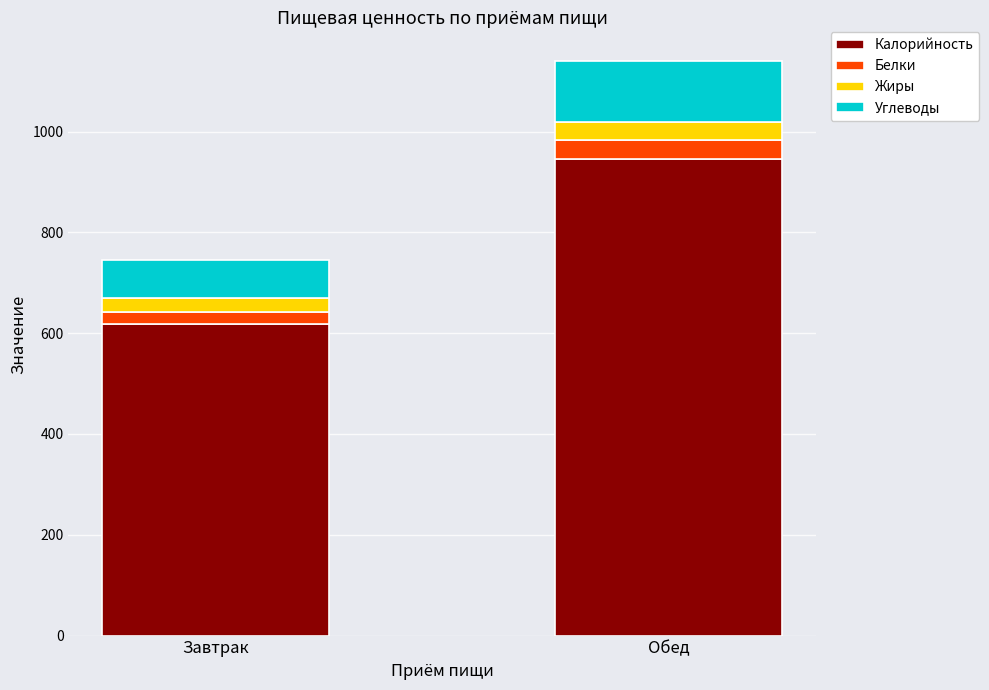

What are all the series names shown in the legend?

Калорийность, Белки, Жиры, Углеводы